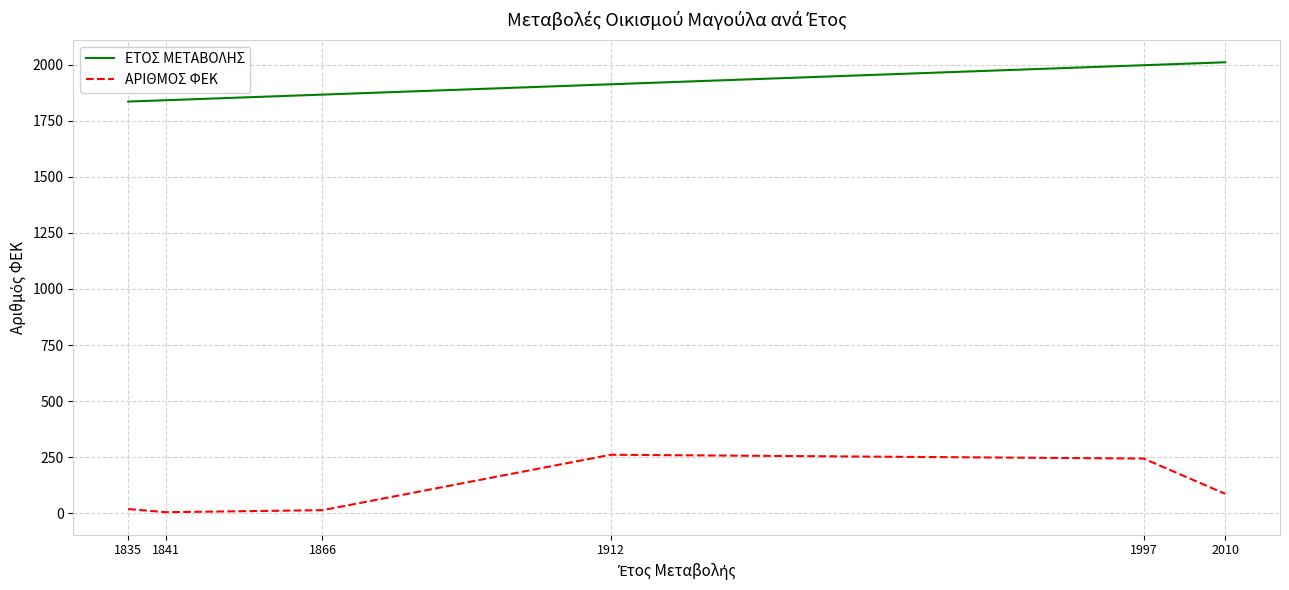

What are all the series names shown in the legend?

ΕΤΟΣ ΜΕΤΑΒΟΛΗΣ, ΑΡΙΘΜΟΣ ΦΕΚ